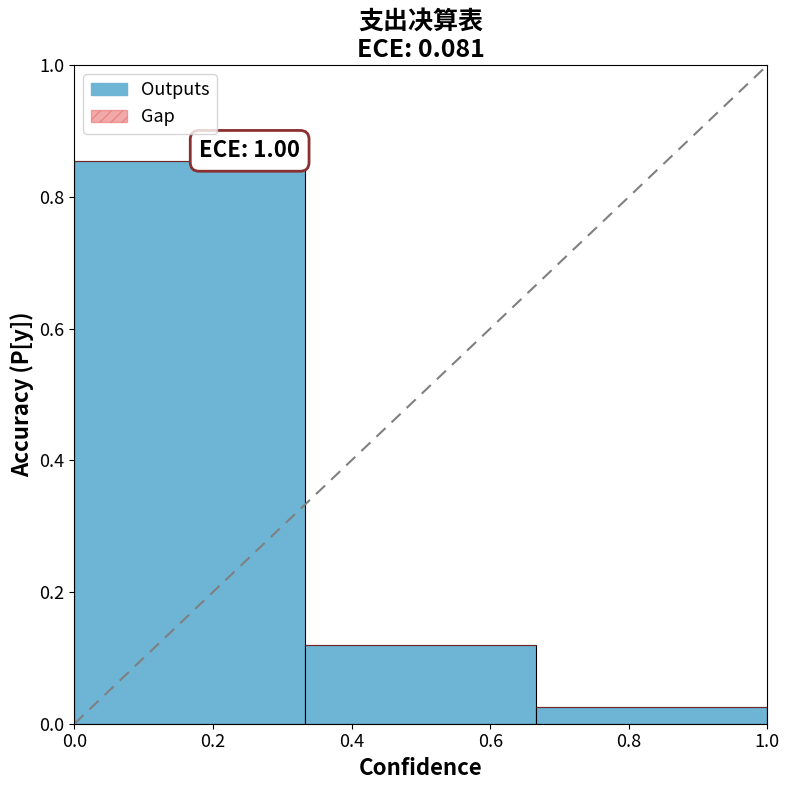

The value at 0.2 is 1.1. True or false?

False